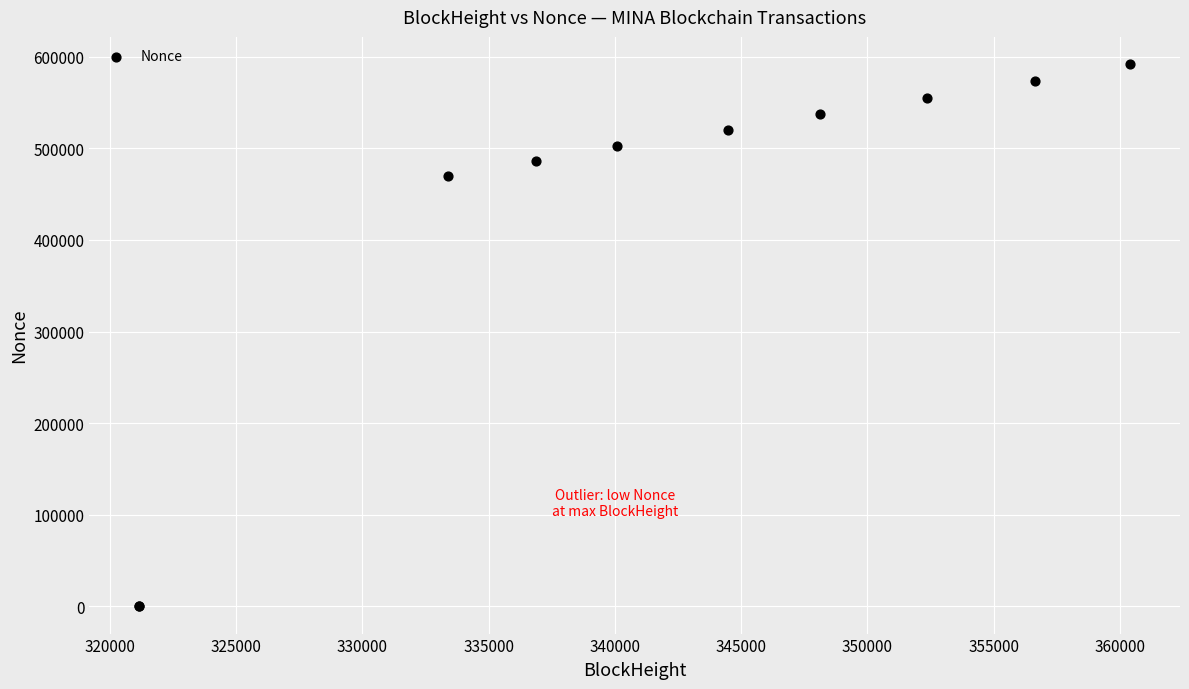

What Y value in the scatter plot is closest to 295960?

470148